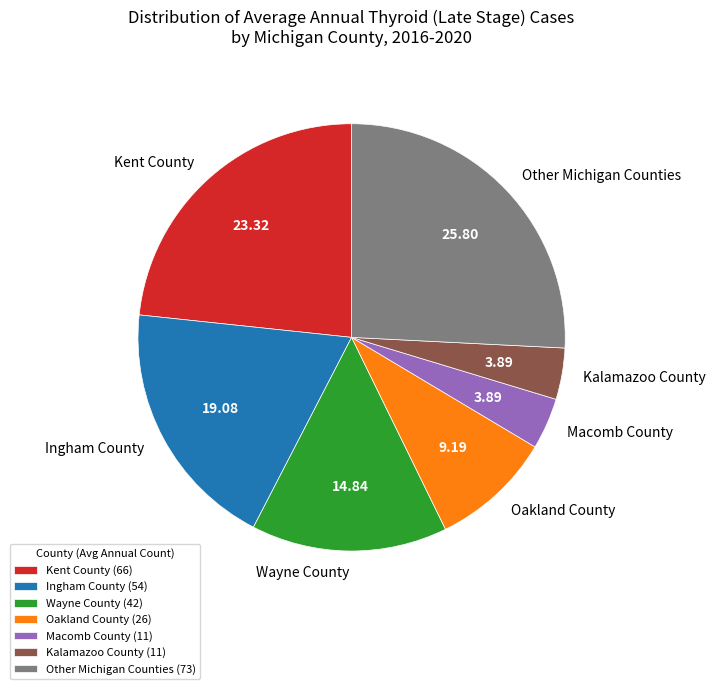

Which has a higher value, Wayne County or Macomb County?

Wayne County